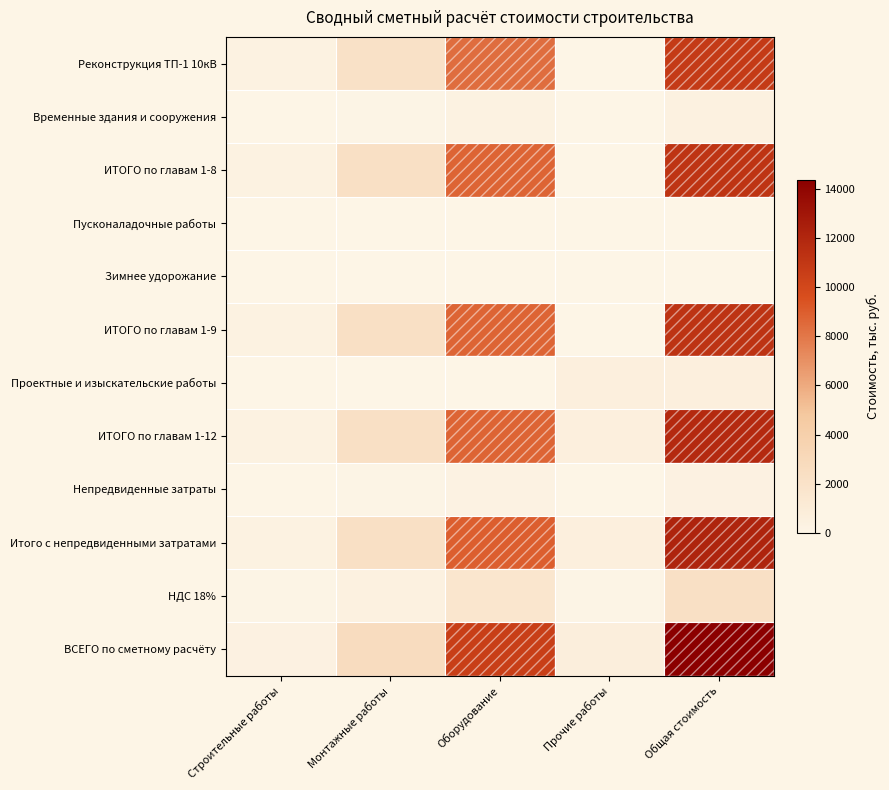

What is the spread (max minus min) of values at Общая стоимость?

14380.6